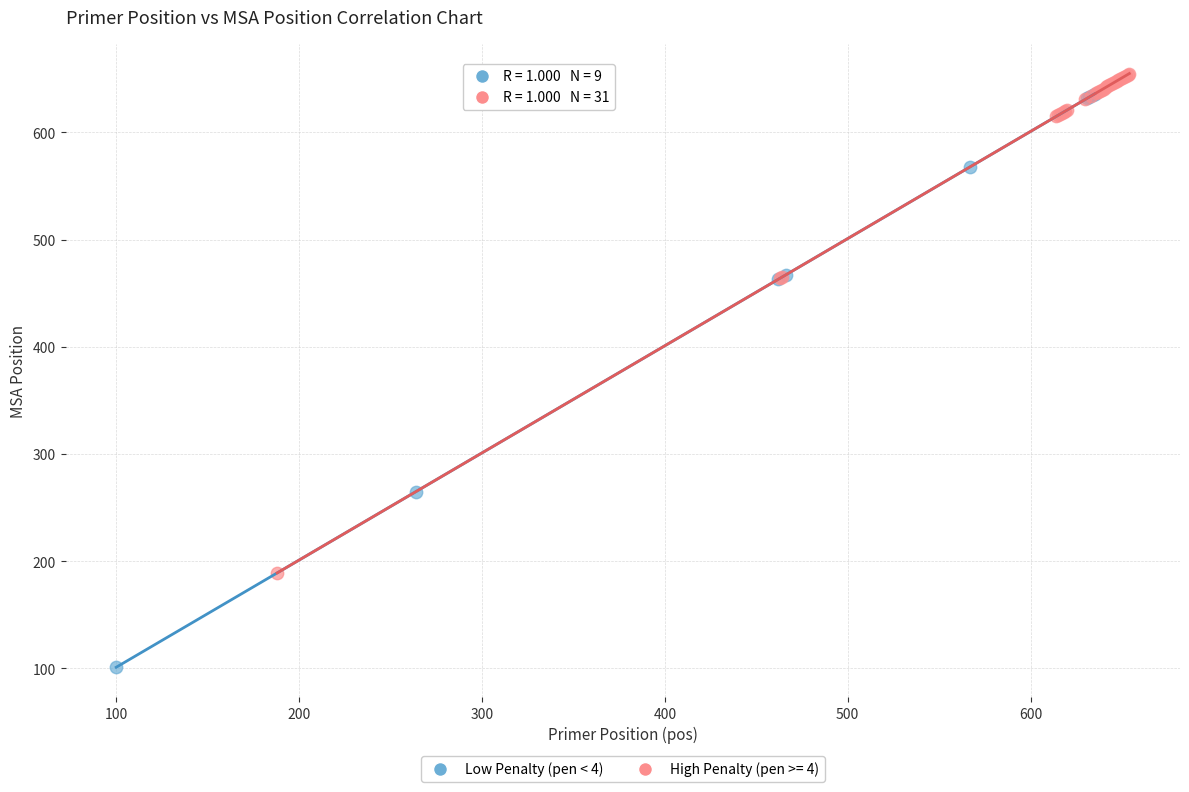

Which series reaches the minimum Y coordinate?

Low Penalty (pen < 4)